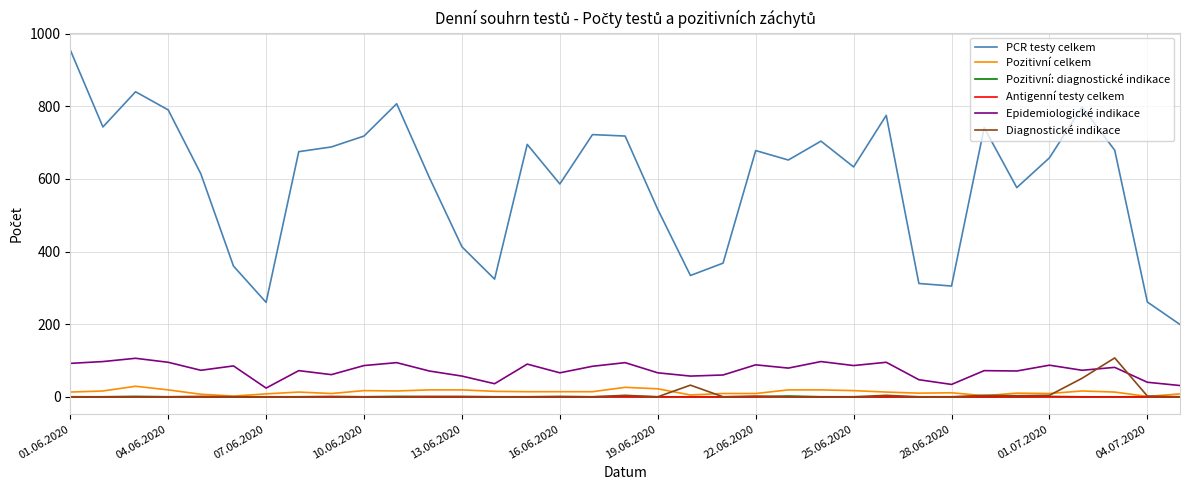

Which series has the largest range (max minus min)?

PCR testy celkem